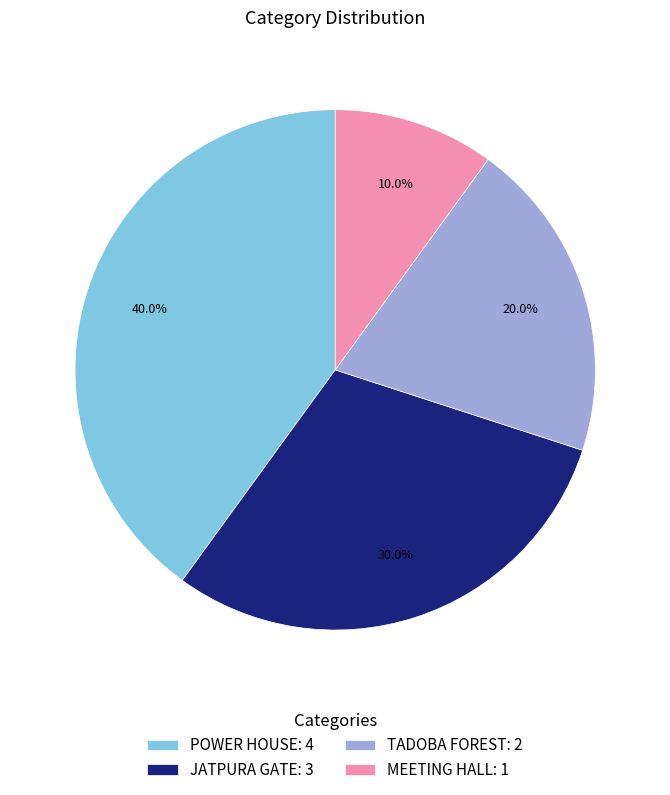

Approximately how many times larger is the value at JATPURA GATE compared to TADOBA FOREST?

1.5